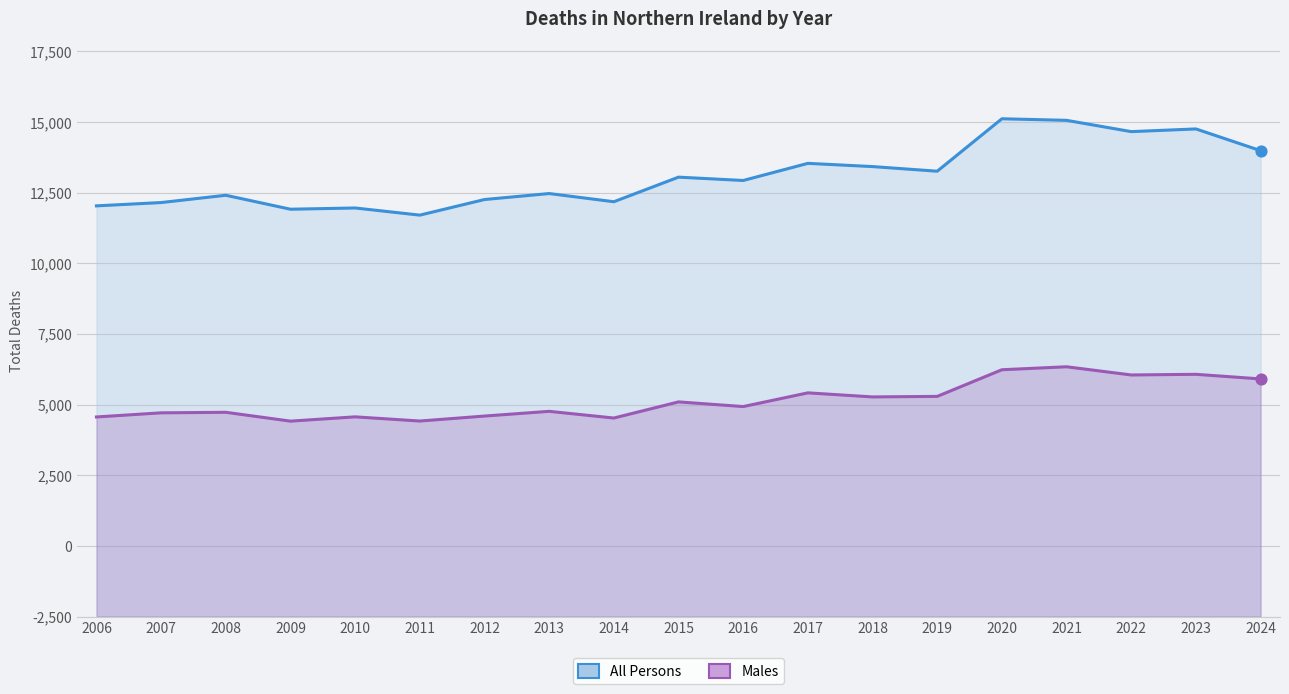

What are all the series names shown in the legend?

All Persons, Males